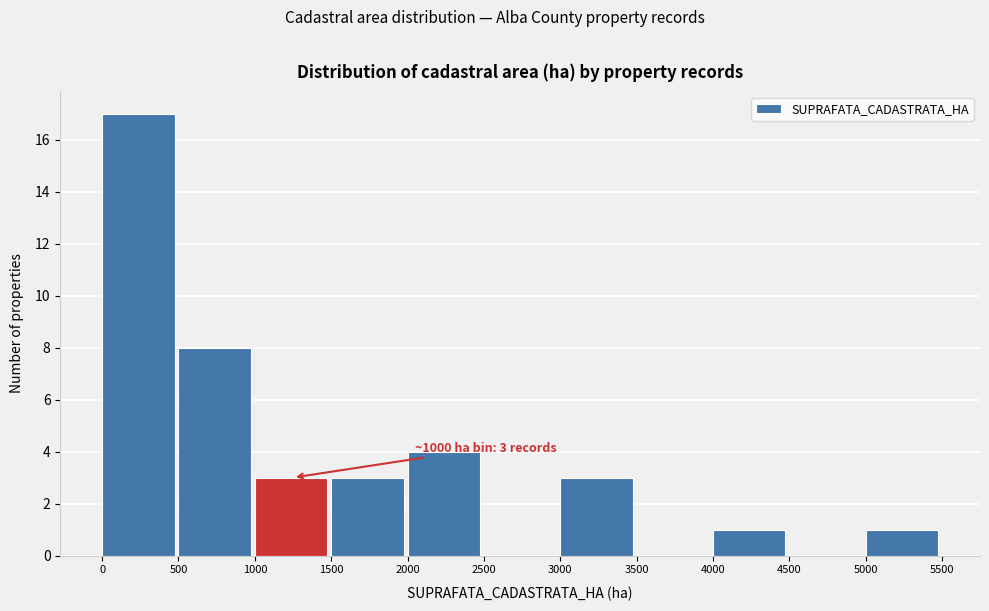

Which range on the x-axis has the tallest bar?

0 to 500